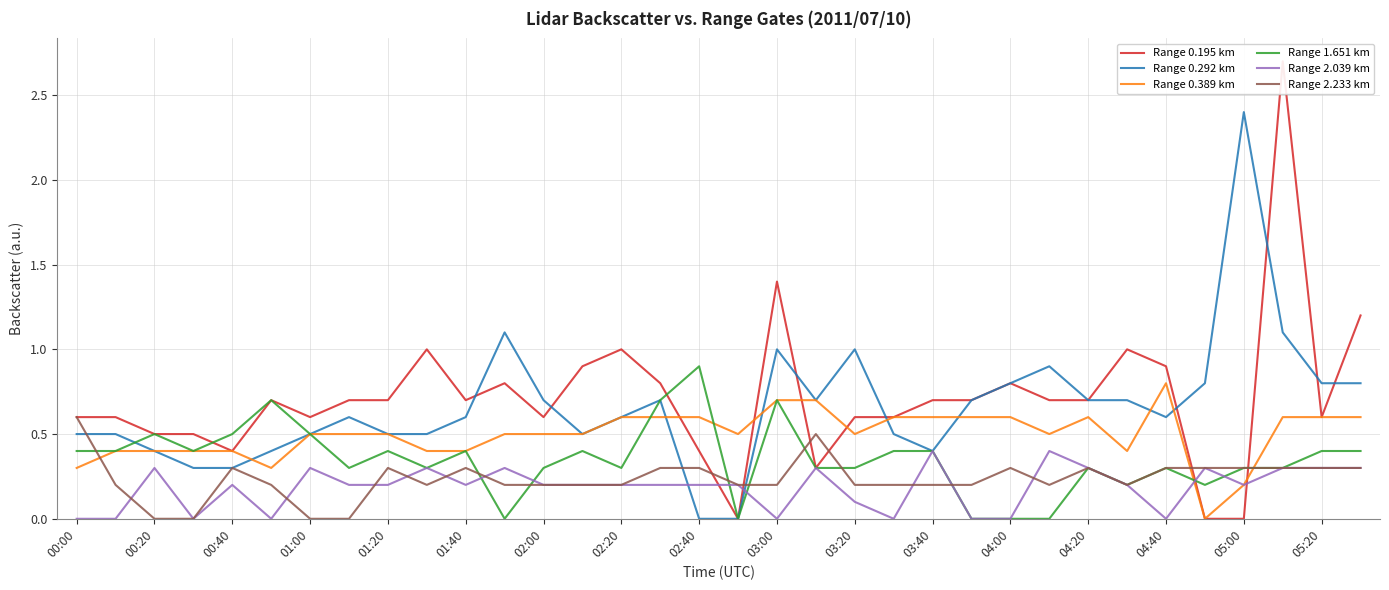

What is the value of the Range 0.292 km point at the 34th from the left?

0.8